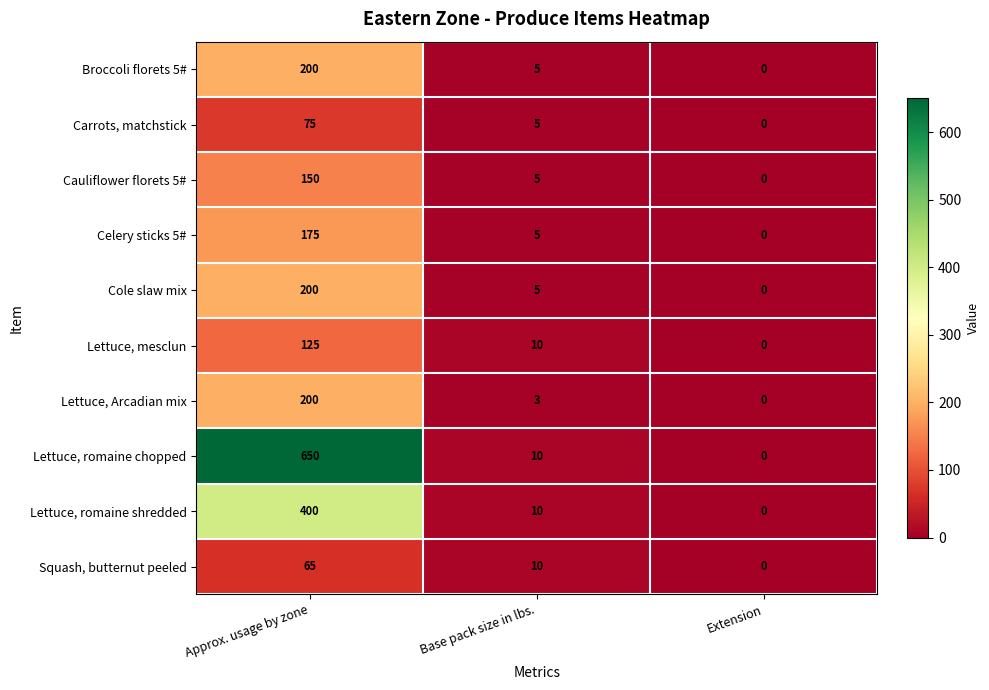

How many distinct data groups are displayed?

10